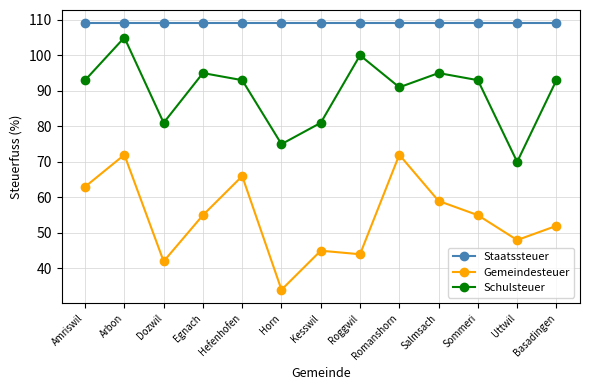

Read the Gemeindesteuer value at Hefenhofen, to the nearest 5.

65